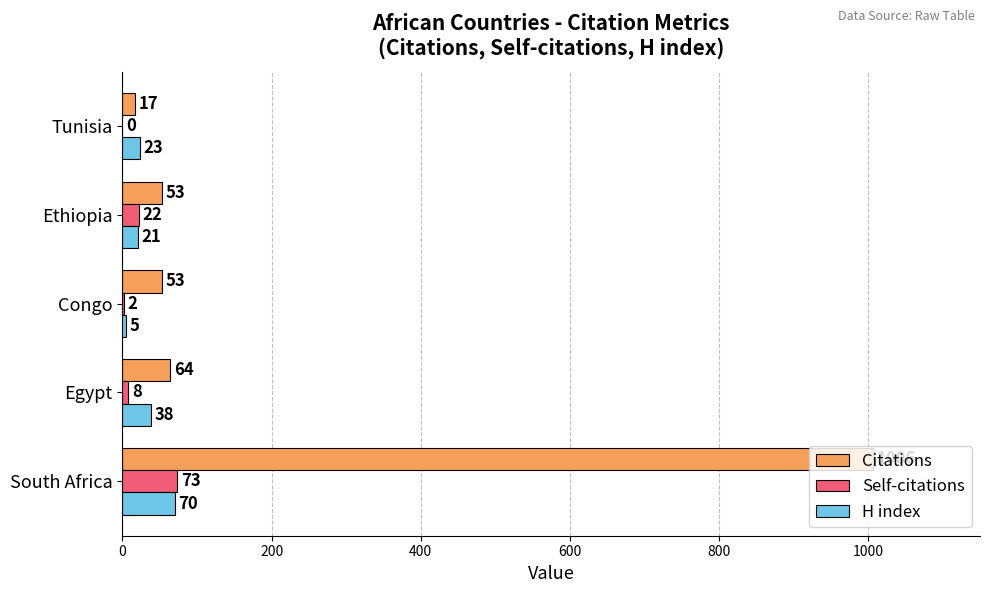

True or false: H index has a value of 23 at Tunisia.

True